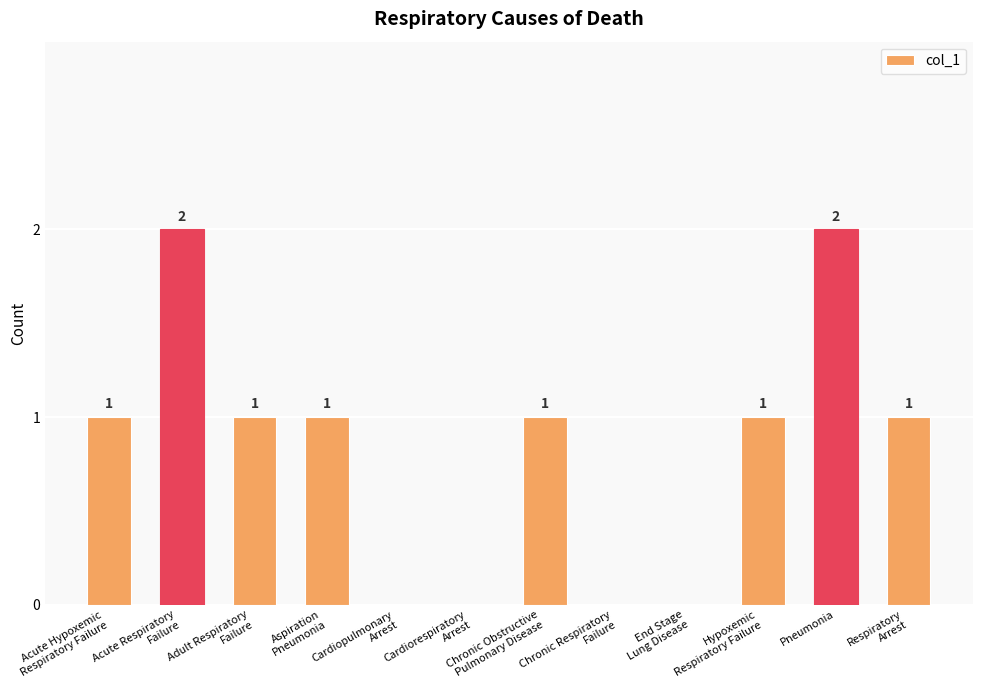

How many positive values are there?

8